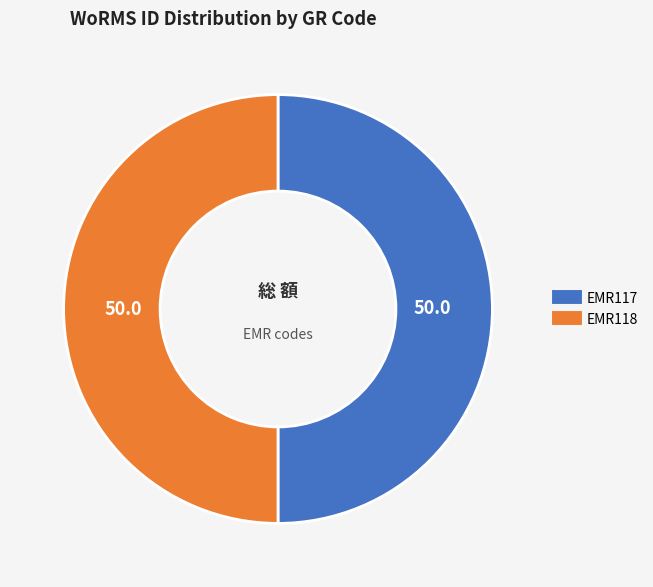

The EMR117 slice represents 38% of the pie. True or false?

False